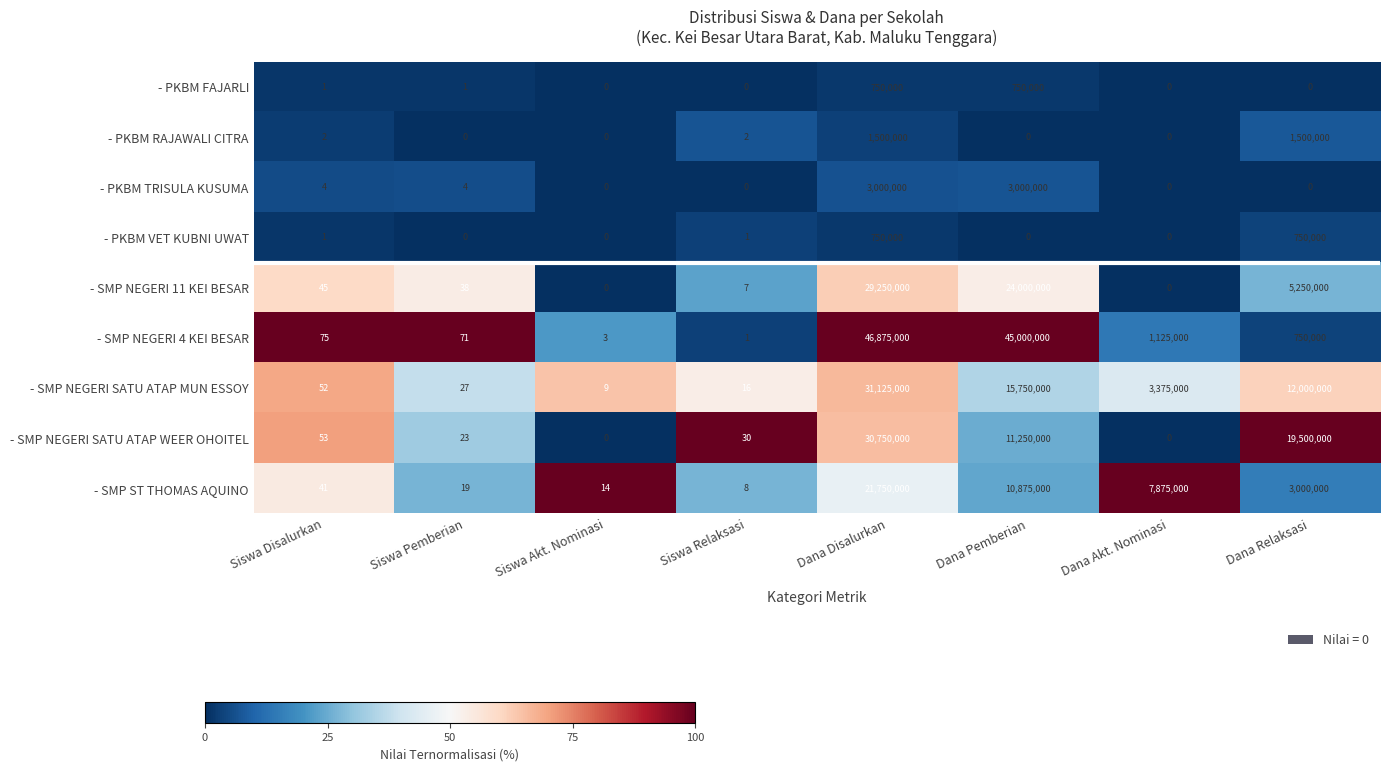

What is the total value across all series at Siswa Relaksasi?

65